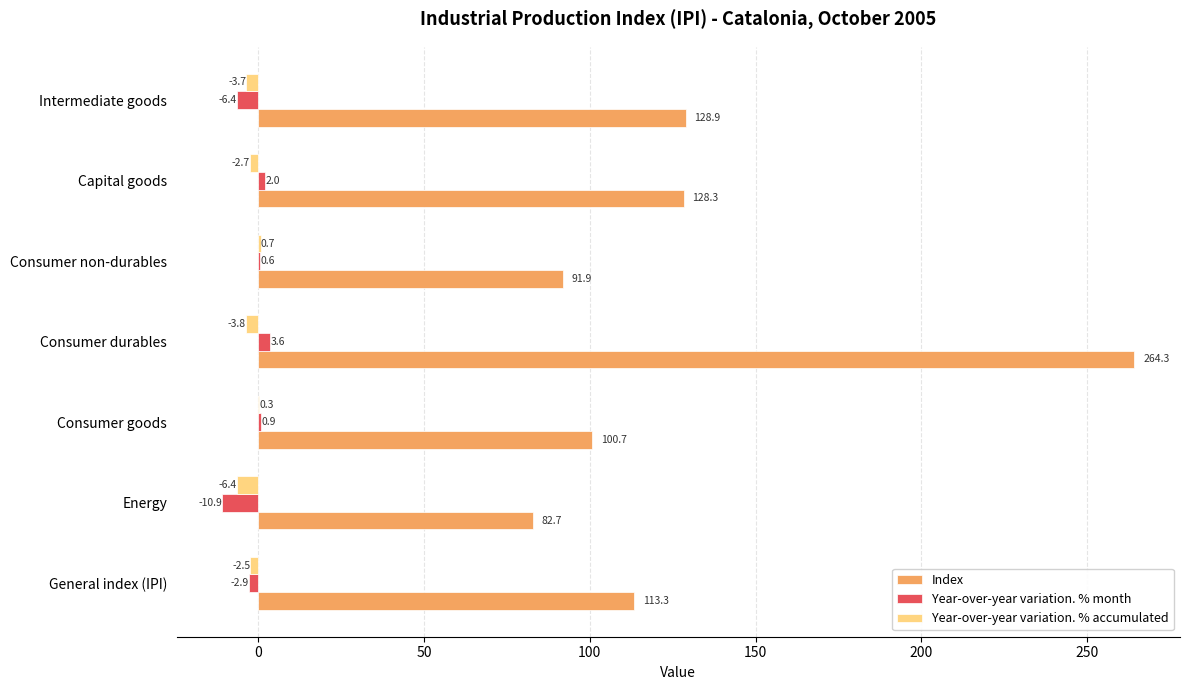

True or false: Year-over-year variation. % accumulated has a value of -2.7 at Capital goods.

True